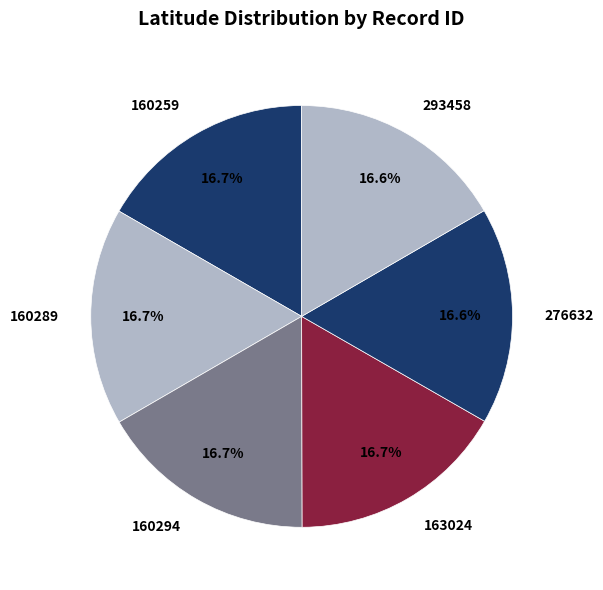

What is the total percentage of 160259 and 160289?

33.4%